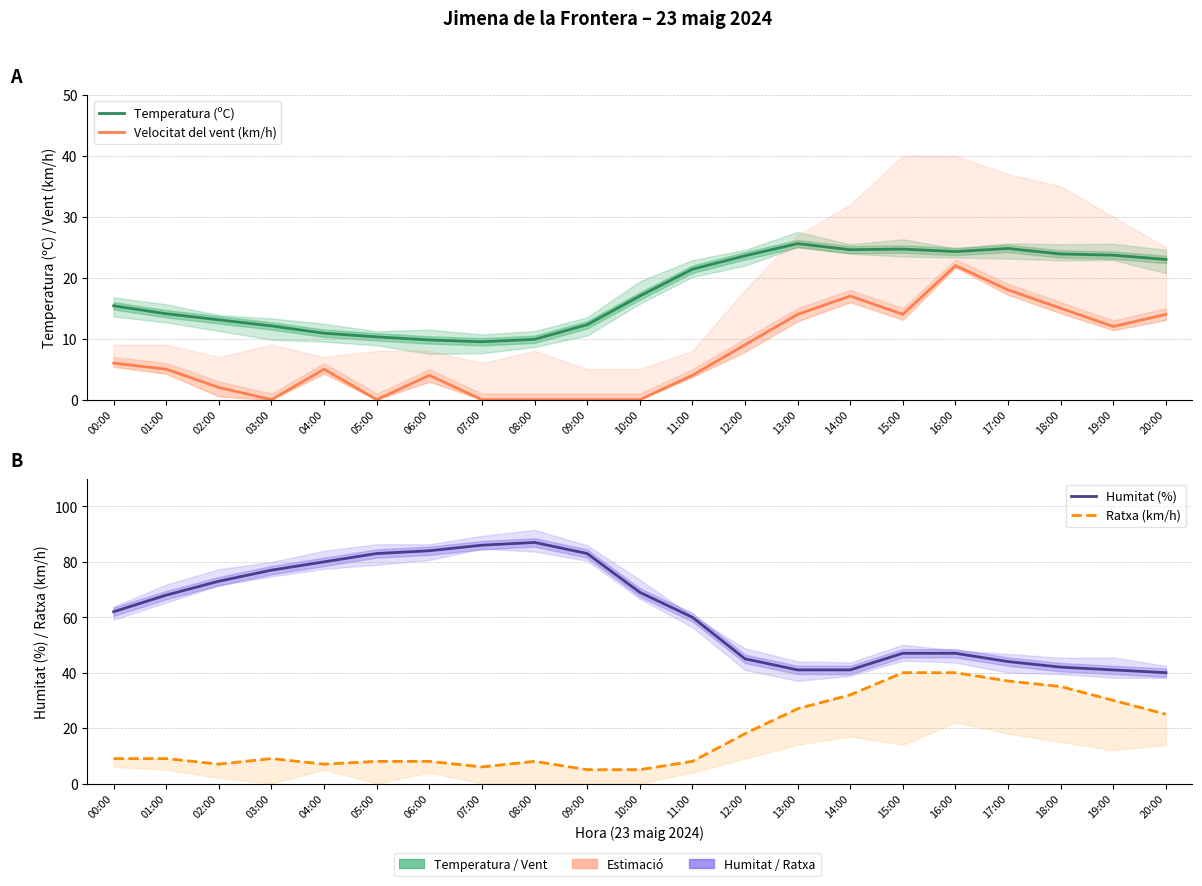

What is the value of the Ratxa (km/h) point at the 2nd from the left?

9.0